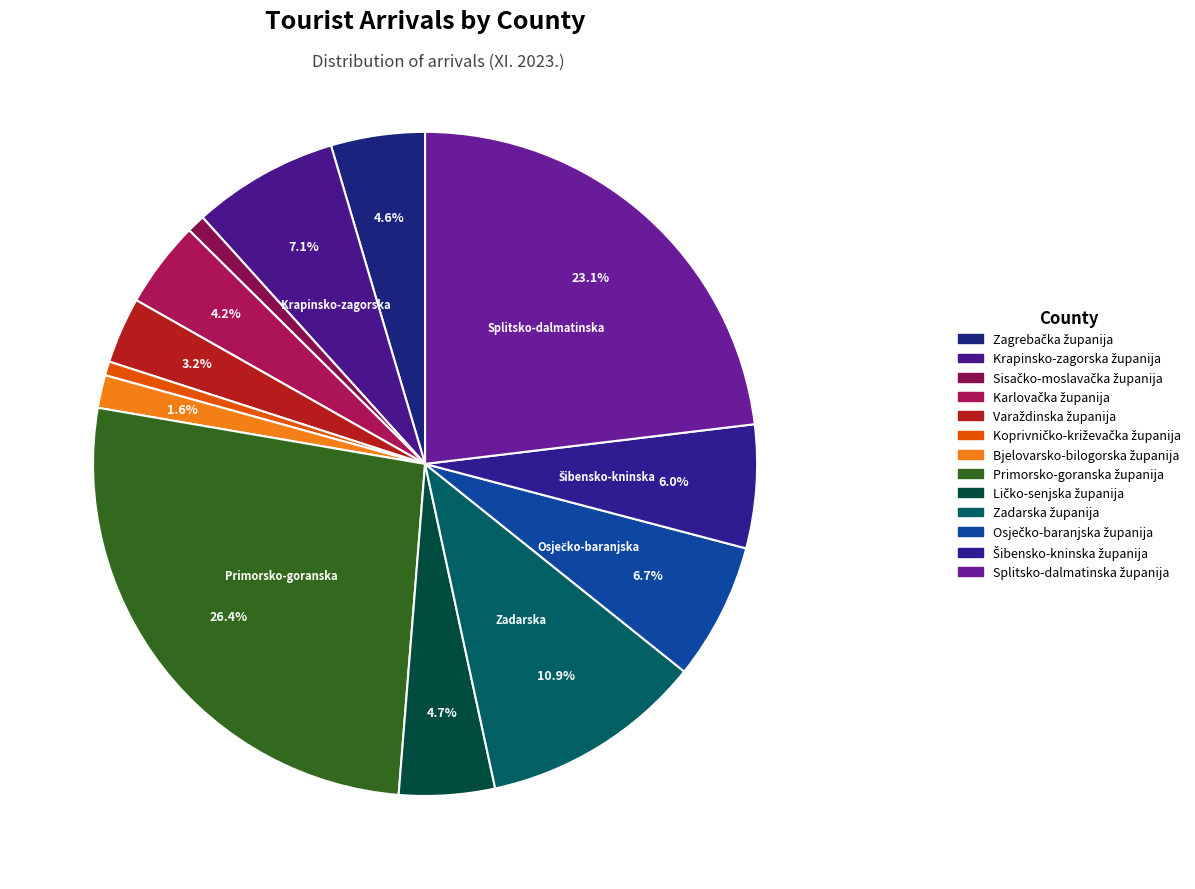

Which category has the smallest portion of the pie?

Koprivničko-križevačka županija